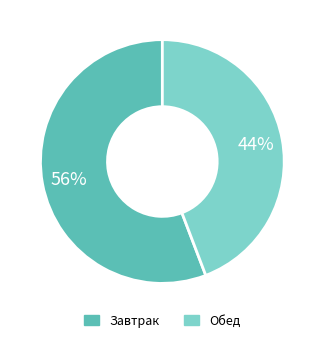

Which slice is the largest?

Завтрак